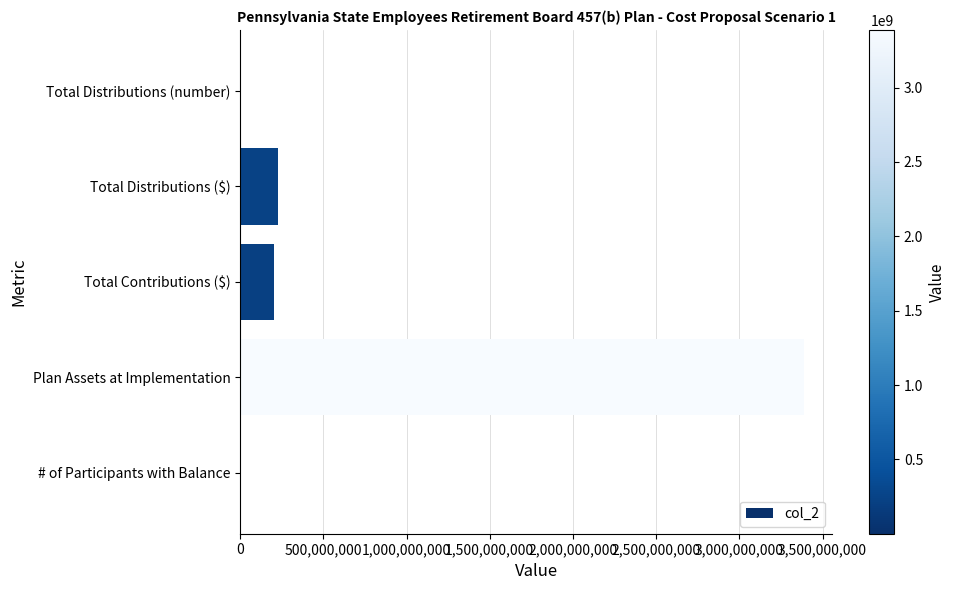

Is it true that the value at Plan Assets at Implementation is 4453591101?

False